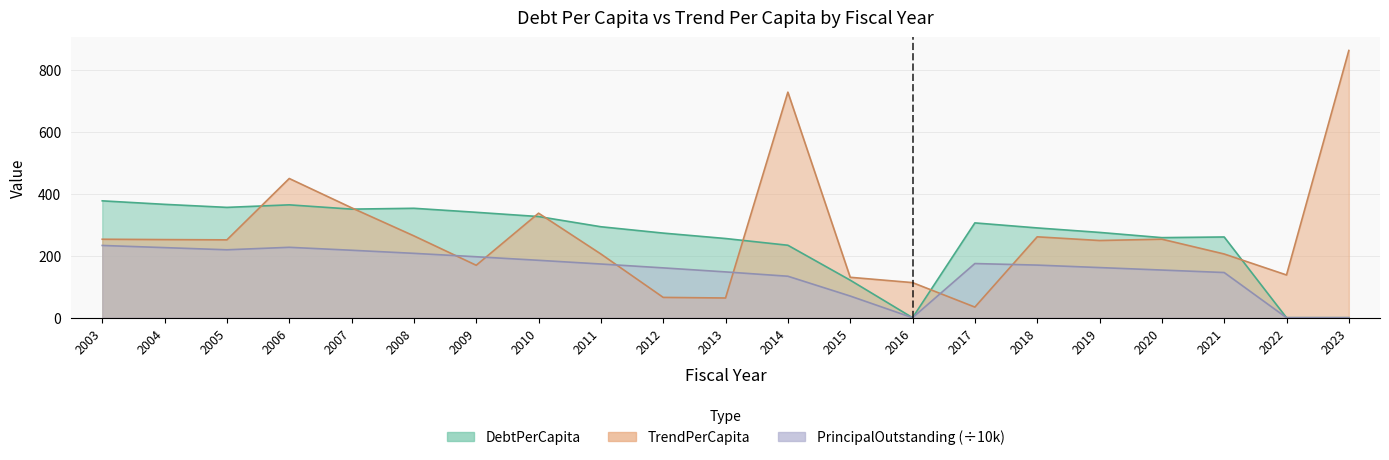

What is the approximate value of PrincipalOutstanding at 2015?

70.0